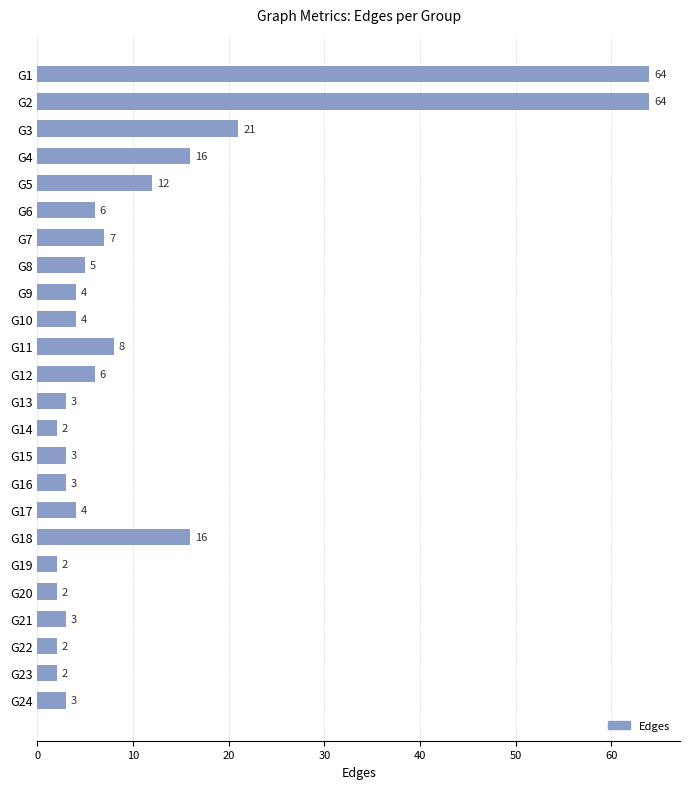

Reading top to bottom, transcribe all the data shown in this chart.

G1=64	G2=64	G3=21	G4=16	G5=12	G6=6	G7=7	G8=5	G9=4	G10=4	G11=8	G12=6	G13=3	G14=2	G15=3	G16=3	G17=4	G18=16	G19=2	G20=2	G21=3	G22=2	G23=2	G24=3